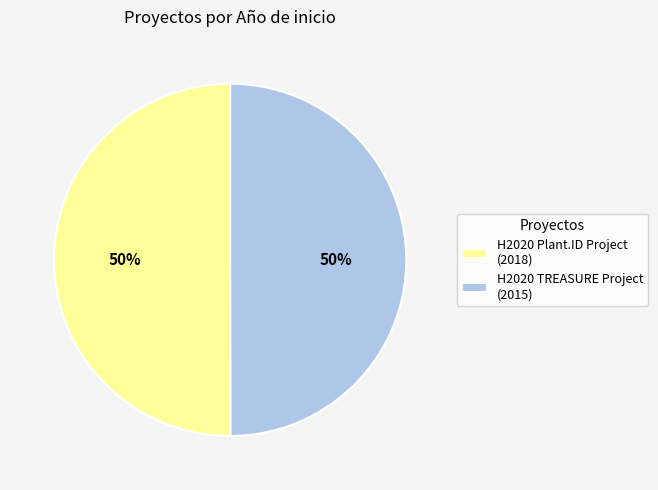

To the nearest percent, what is the average slice percentage?

50%